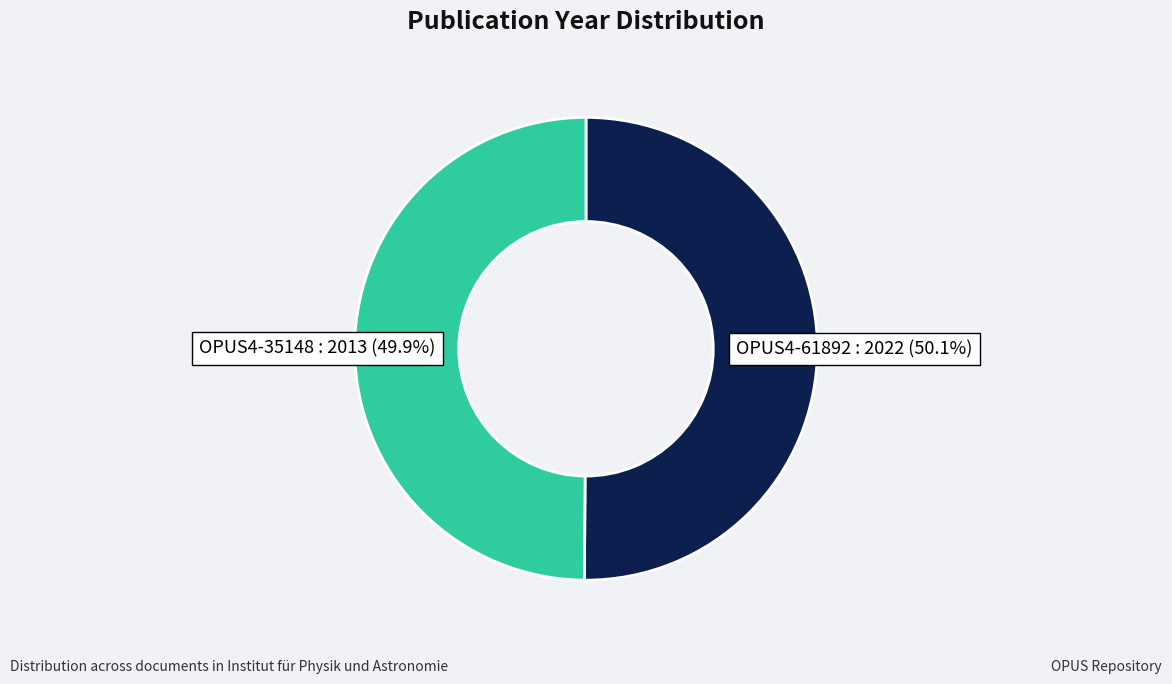

Does any single category account for the majority?

Yes